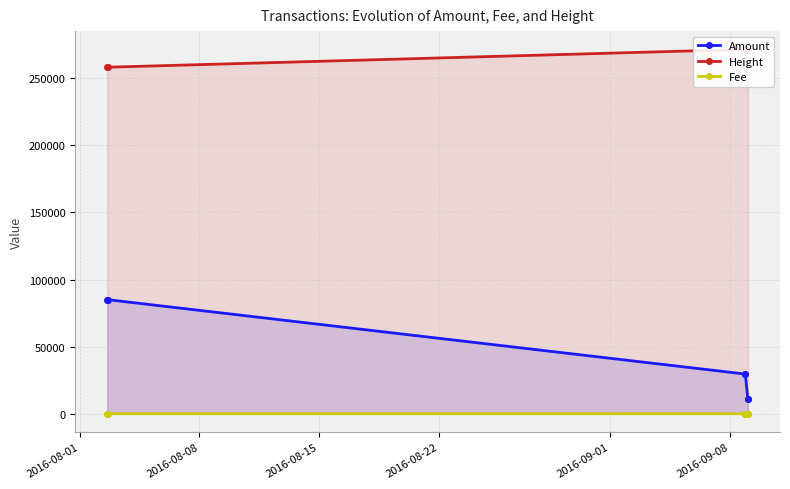

True or false: Amount and Fee cross at least once.

False